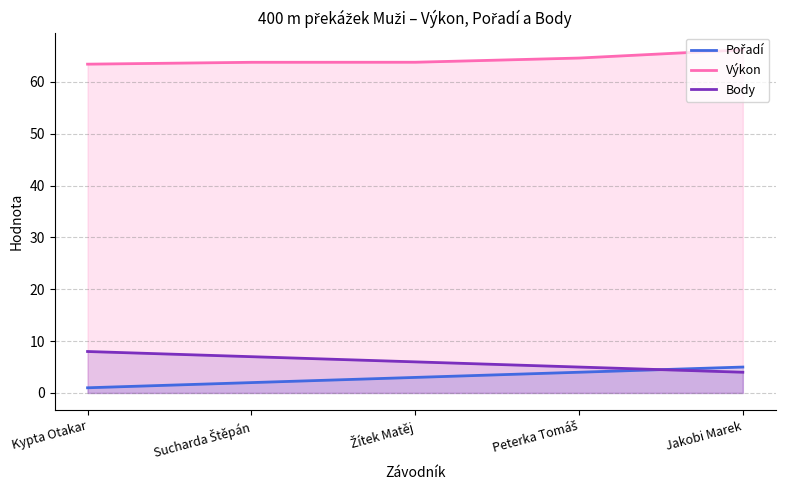

What is the label of the 3rd point from the right?

Žítek Matěj